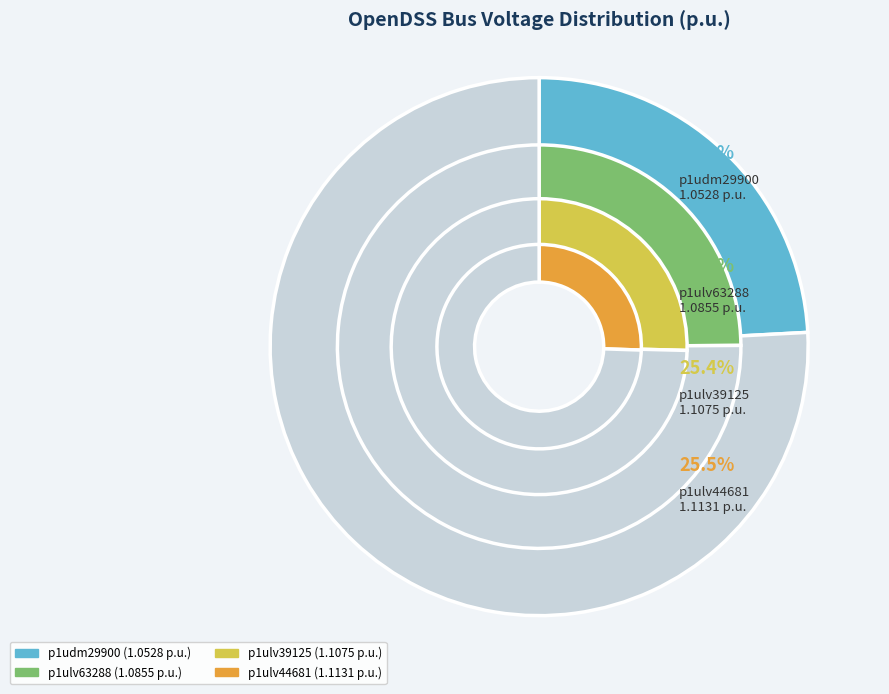

To the nearest percent, what is the difference between the largest and smallest slice percentages?

1%